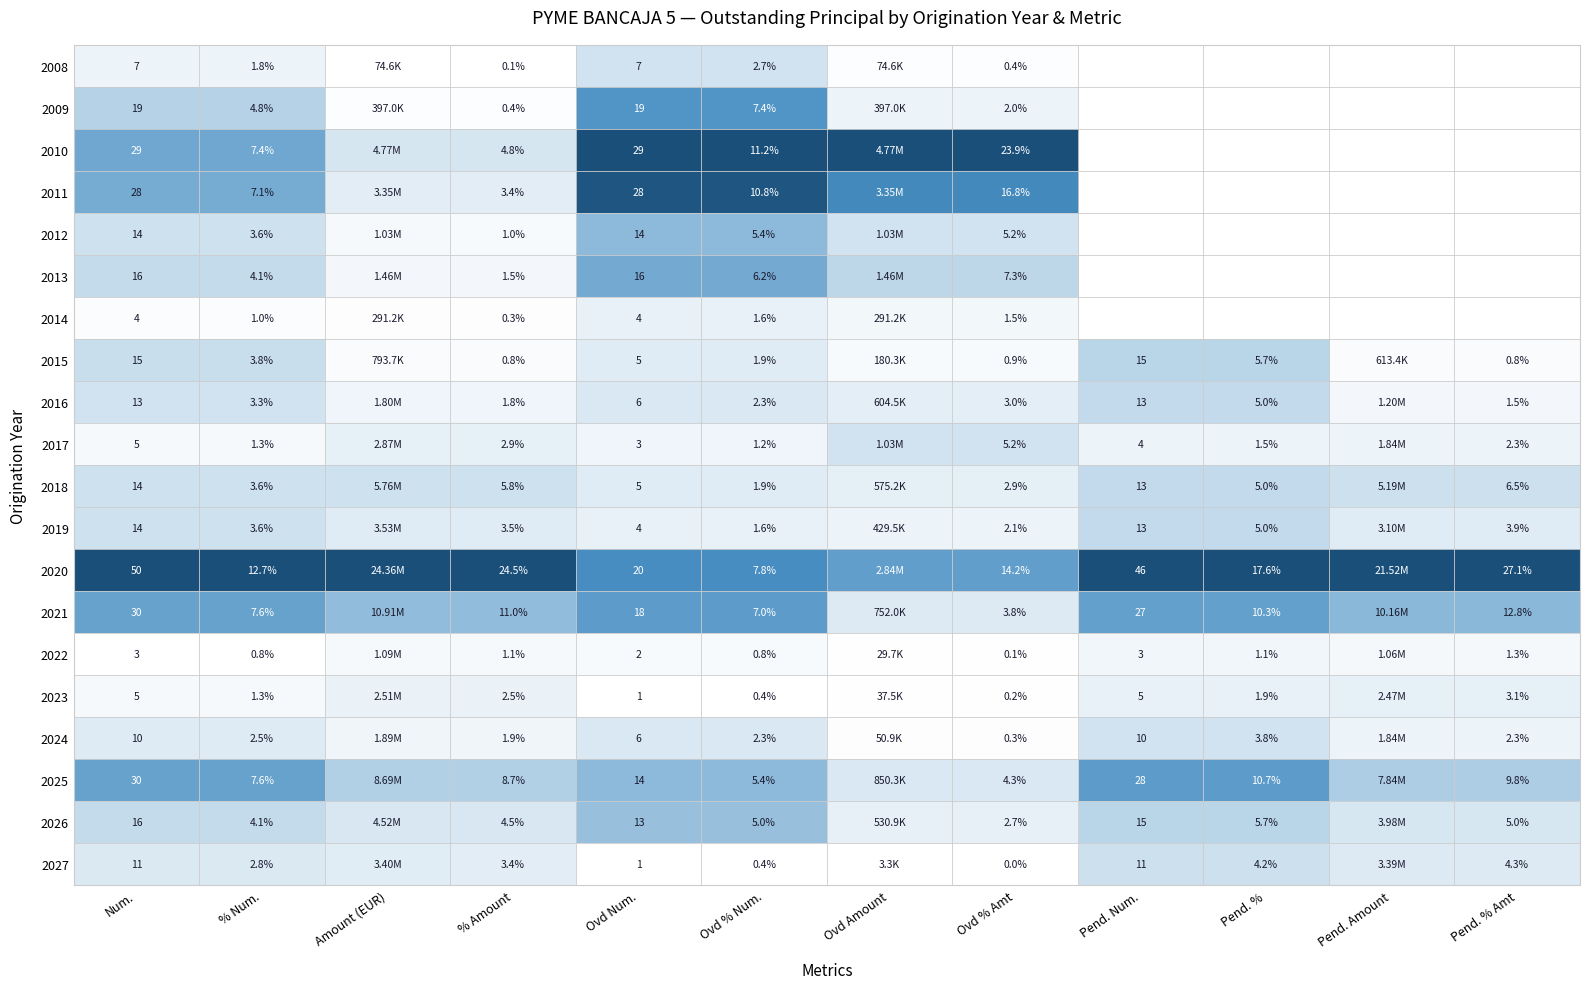

Is the value of 2025 at Num. greater than the value of 2023 at Pend. %?

Yes